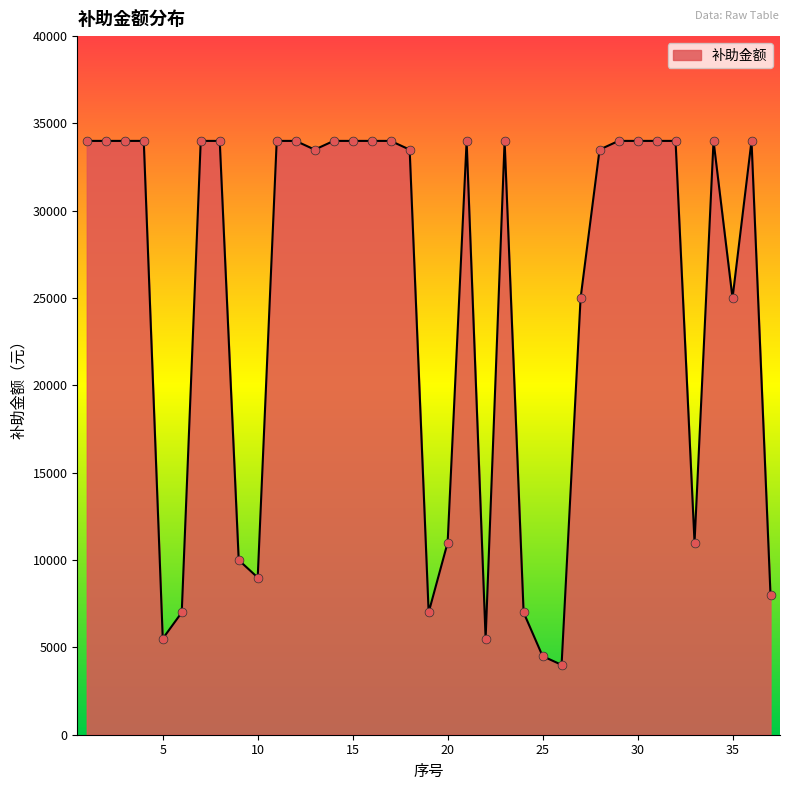

What is the difference between the maximum and minimum values?

30000